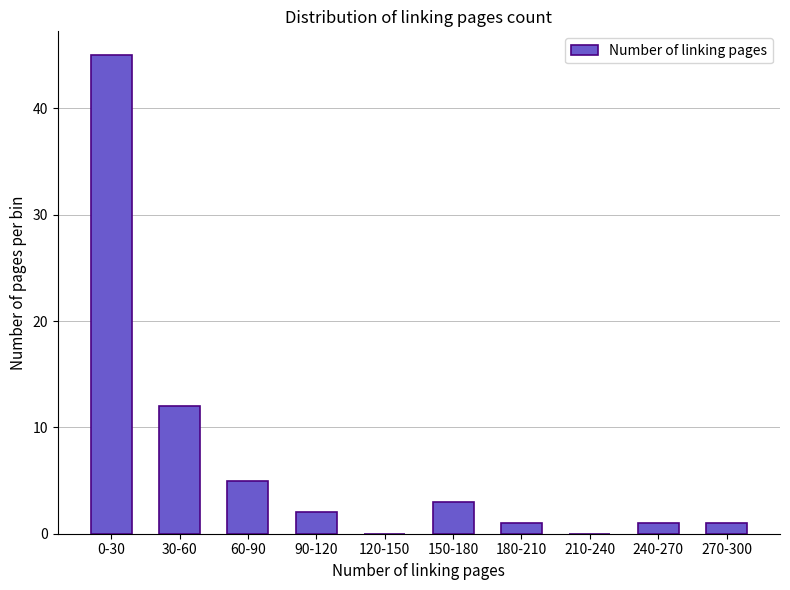

Reading right to left, what are all the values shown in this chart?

270-300=1	240-270=1	210-240=0	180-210=1	150-180=3	120-150=0	90-120=2	60-90=5	30-60=12	0-30=45